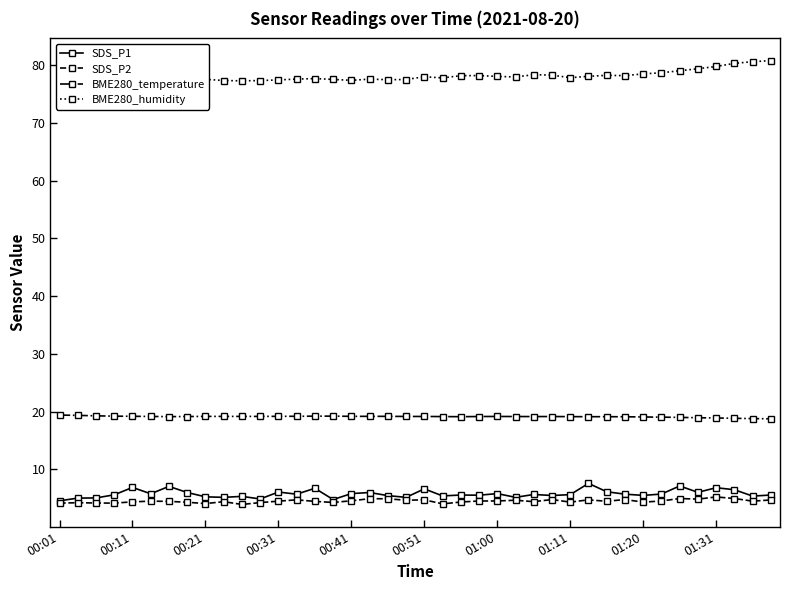

How many interior local valleys does the SDS_P2 series have?

12